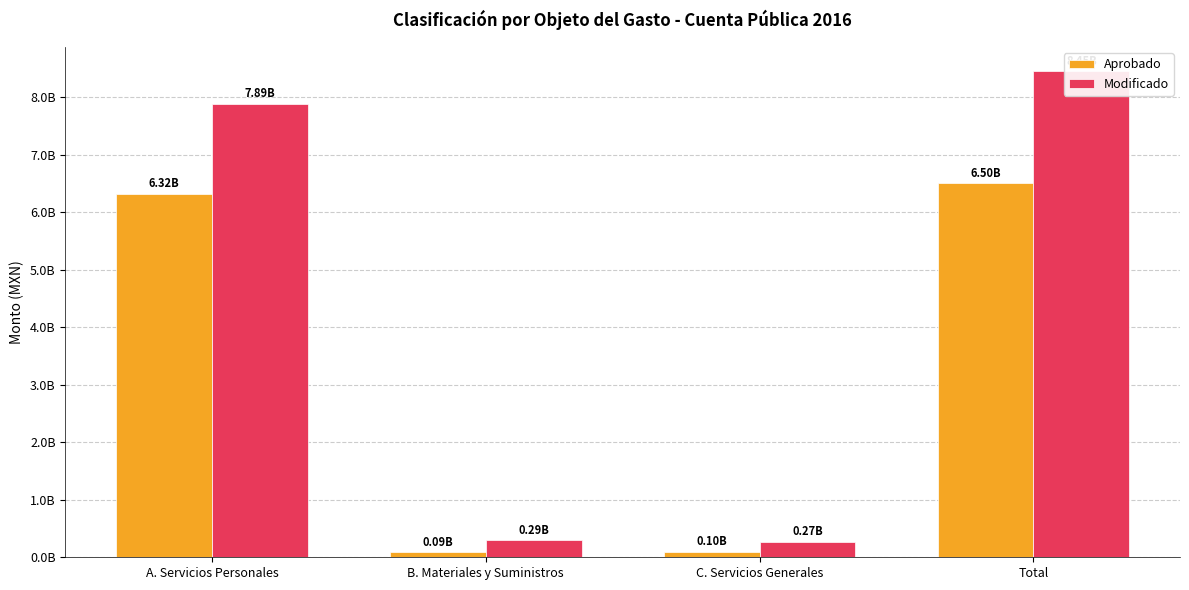

What position from the right is A. Servicios Personales?

4